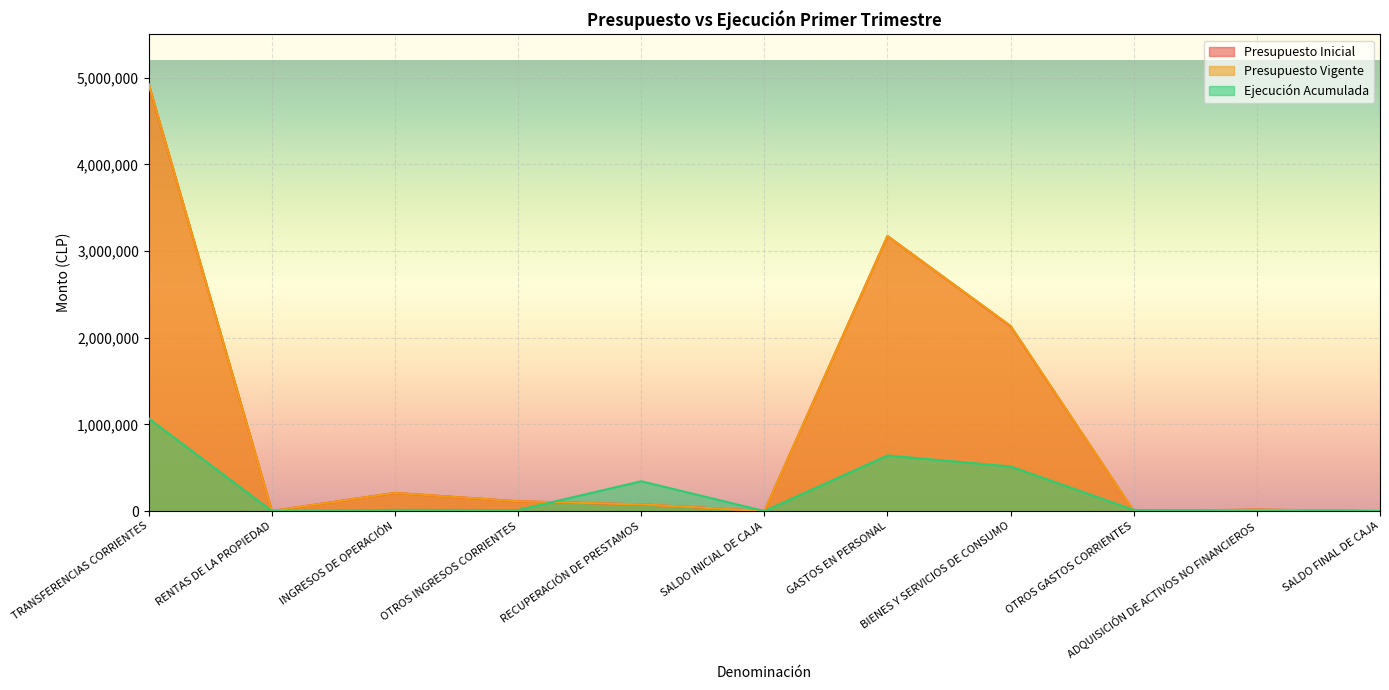

How many interior local peaks does the Presupuesto Vigente series have?

3